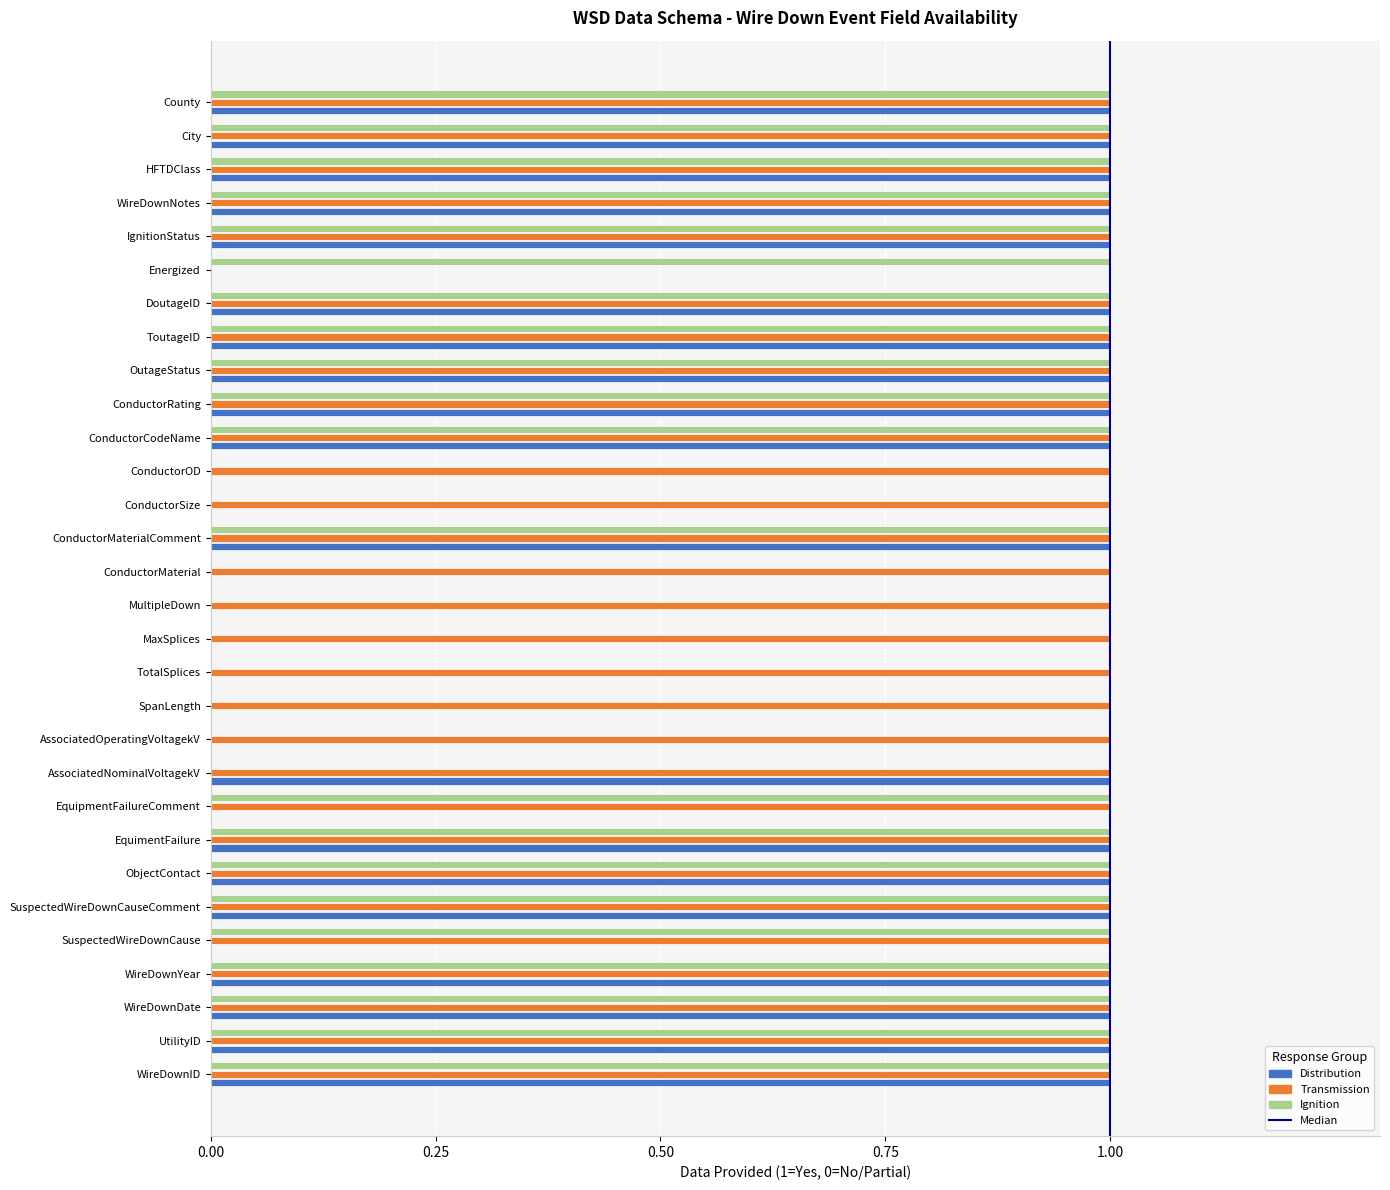

True or false: Distribution has a value of 1 at OutageStatus.

True